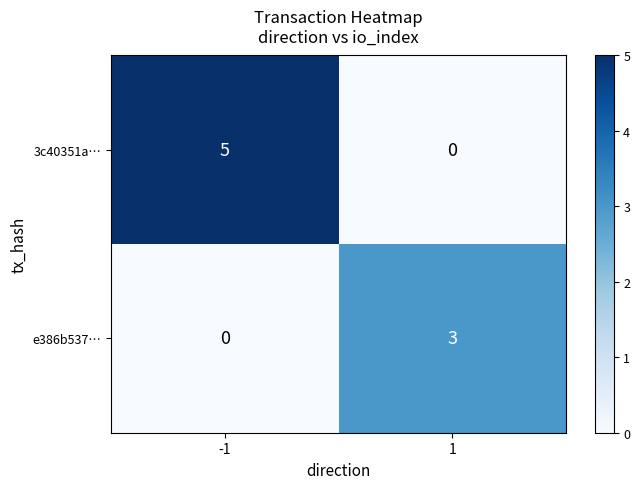

What is the maximum value for e386b537…?

3